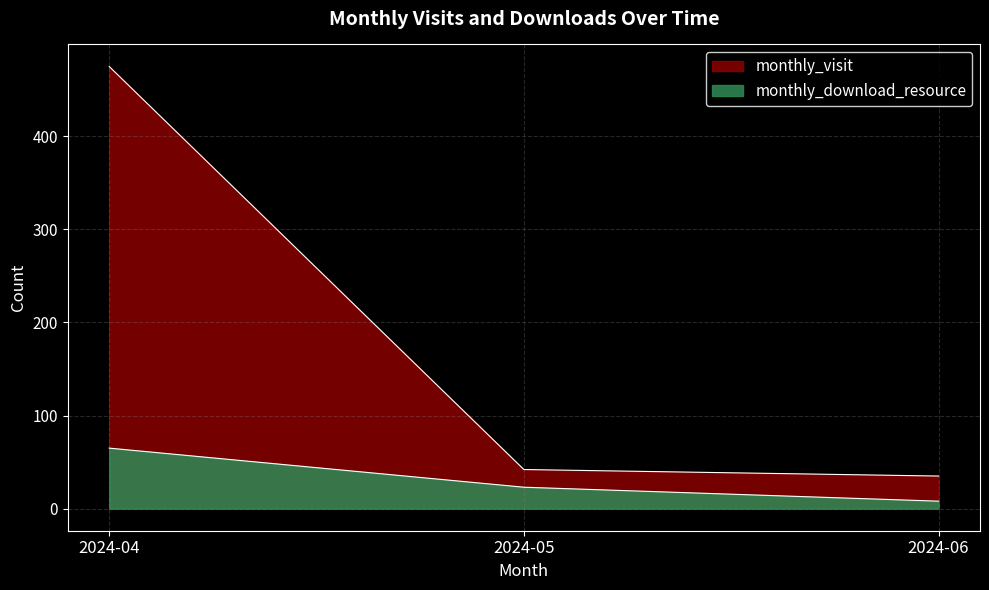

Reading right to left, transcribe all the data shown in this chart.

monthly_visit: 2024-06=35	2024-05=42	2024-04=475
monthly_download_resource: 2024-06=8	2024-05=23	2024-04=65